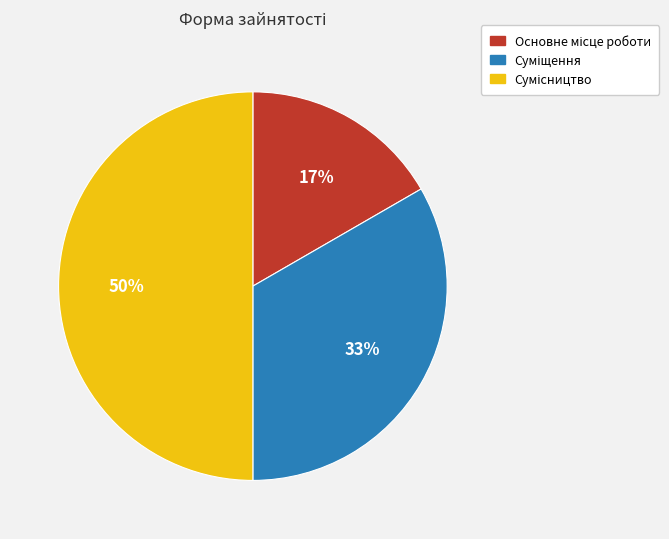

To the nearest percent, what is the difference between the largest and smallest slice percentages?

33%